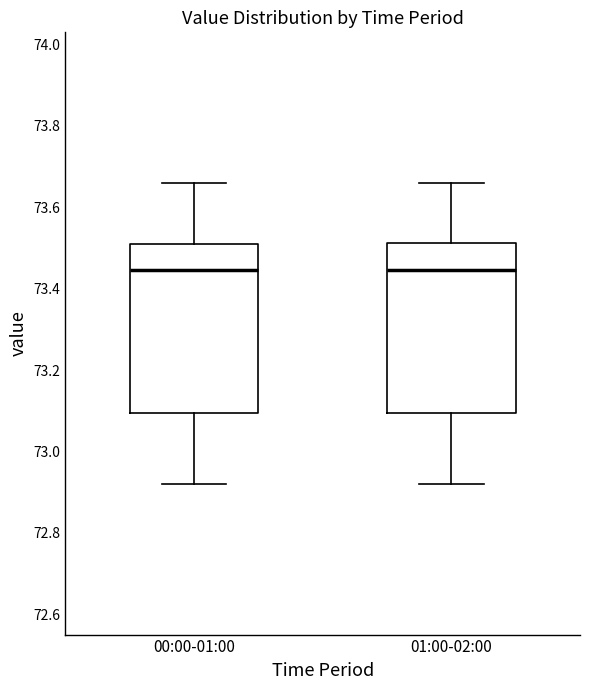

Where does the lower whisker of the box for 01:00-02:00 end on the y-axis? The values are not printed on the chart, so give them approximately, as read against the axis.

72.92